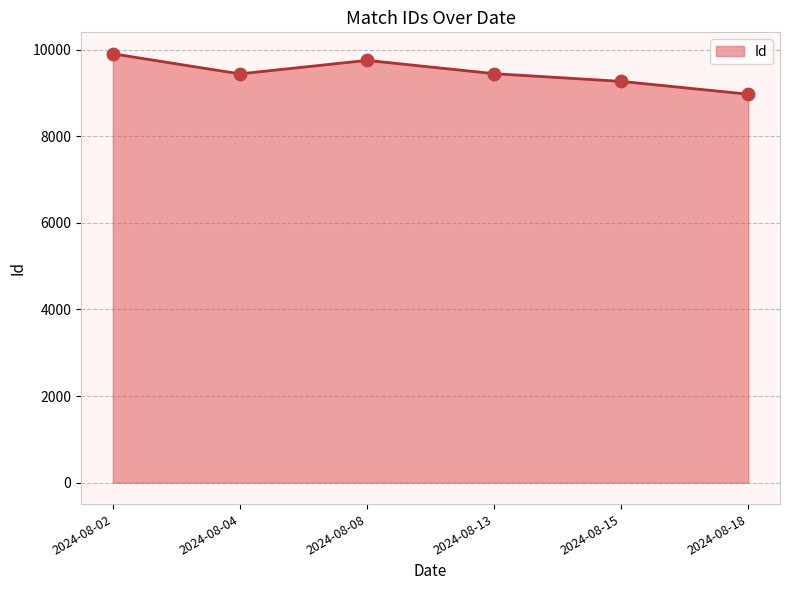

Between 2024-08-15 and 2024-08-02, which is larger?

2024-08-02